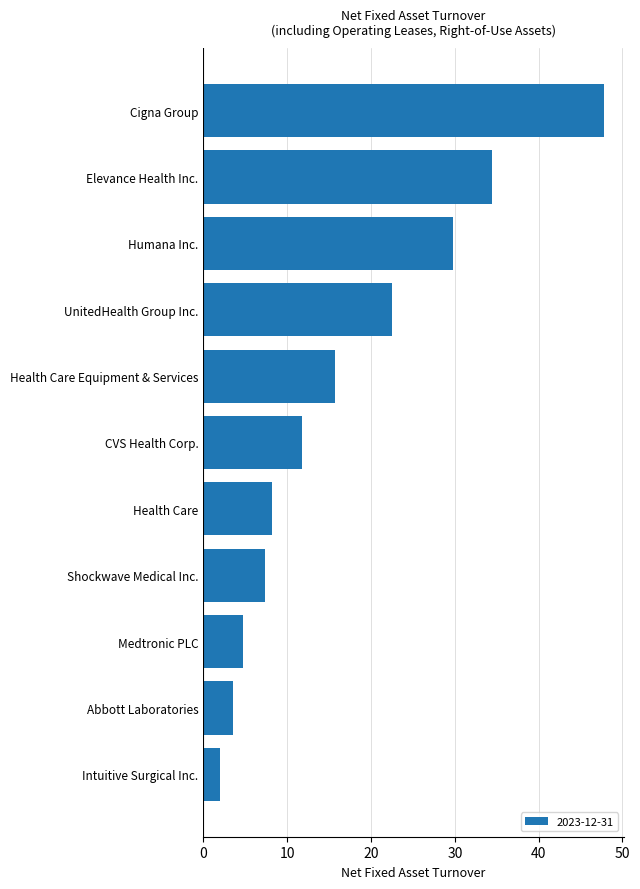

True or false: the data shows 12.6 at Elevance Health Inc..

False